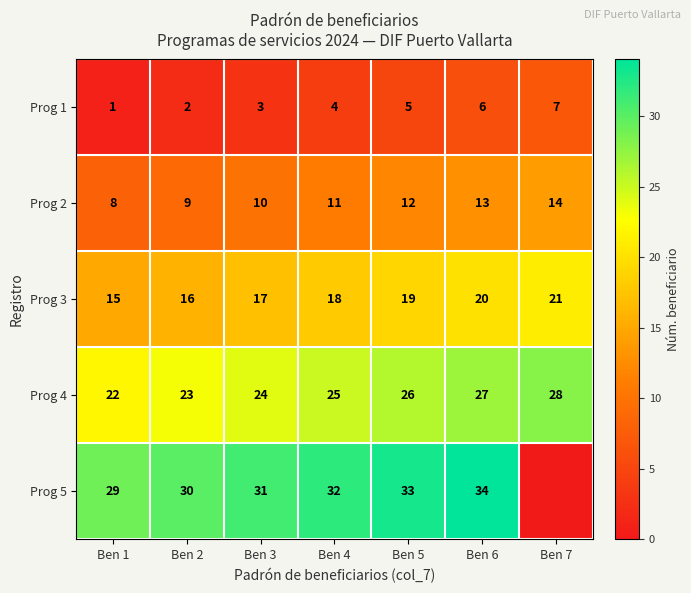

What is the difference between the highest and lowest values at Ben 4?

28